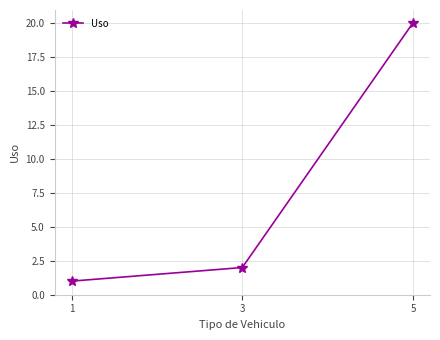

How many categories are shown in the chart?

3